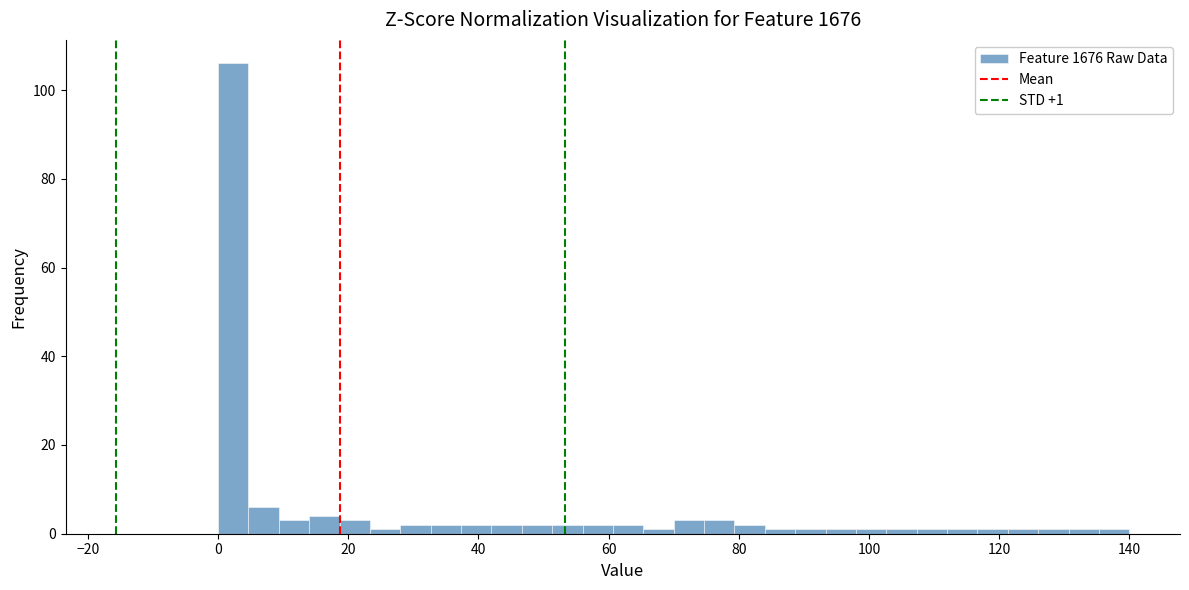

Around what value on the x-axis is the tallest bar? Give the approximate position of its centre, as read against the axis.

2